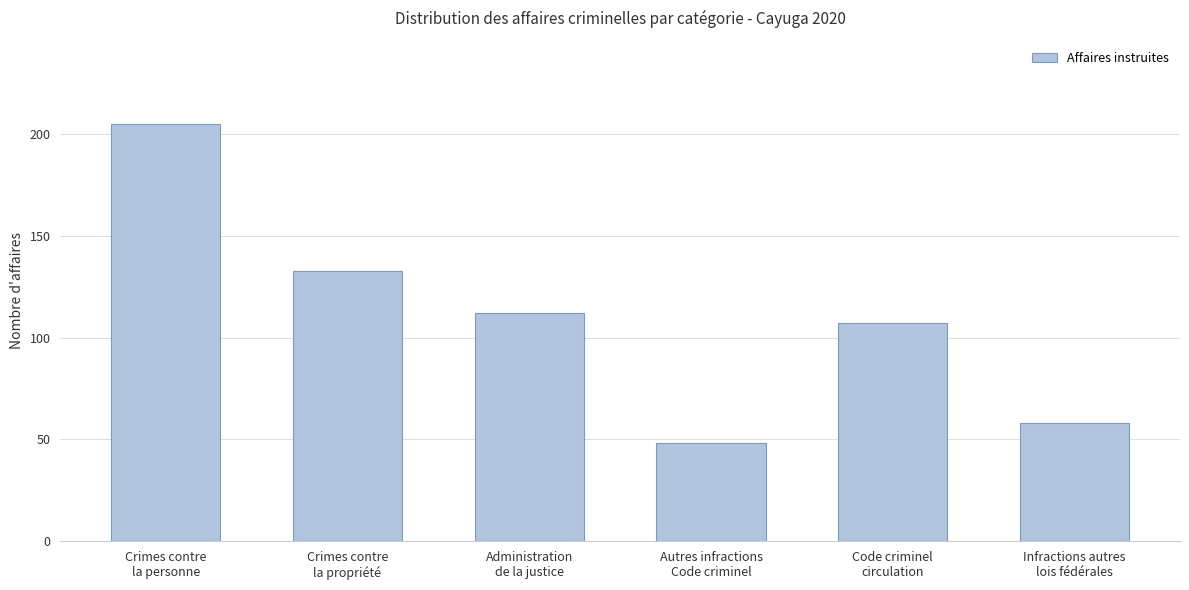

Rank the categories by value from highest to lowest.

Crimes contre
la personne, Crimes contre
la propriété, Administration
de la justice, Code criminel
circulation, Infractions autres
lois fédérales, Autres infractions
Code criminel